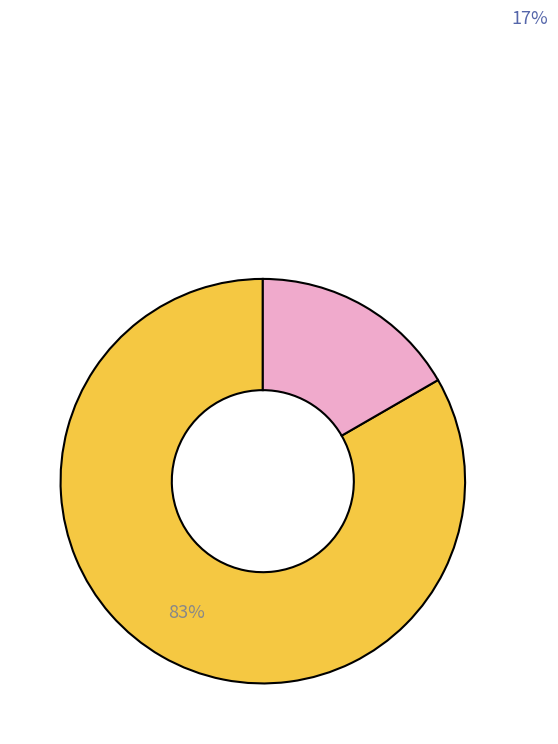

Count the number of slices in the pie.

2